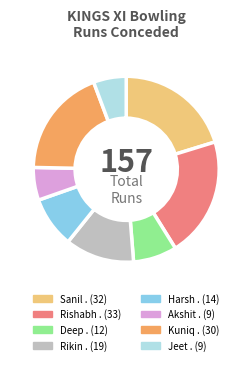

Is the sum of Harsh . and Sanil . greater than half?

No